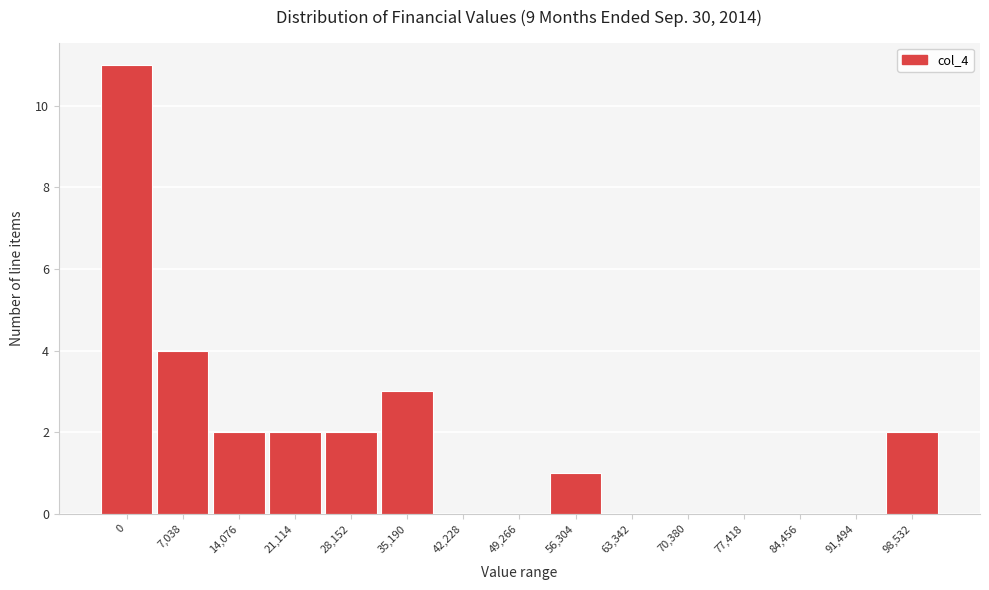

Reading left to right, what are all the values shown in this chart?

0=11	7,038=4	14,076=2	21,114=2	28,152=2	35,190=3	42,228=0	49,266=0	56,304=1	63,342=0	70,380=0	77,418=0	84,456=0	91,494=0	98,532=2